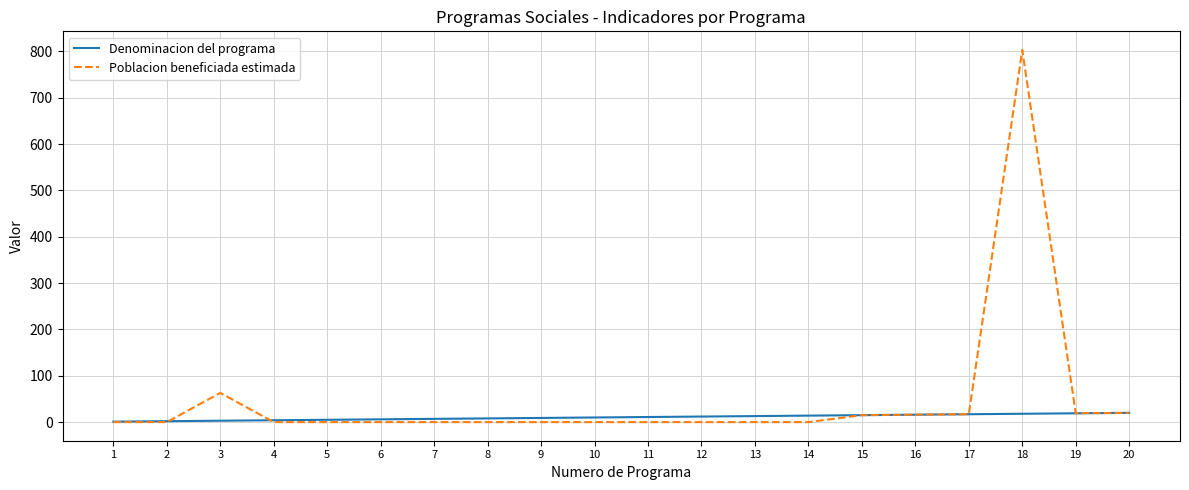

List the series in order of their peak value, lowest first.

Denominacion del programa, Poblacion beneficiada estimada